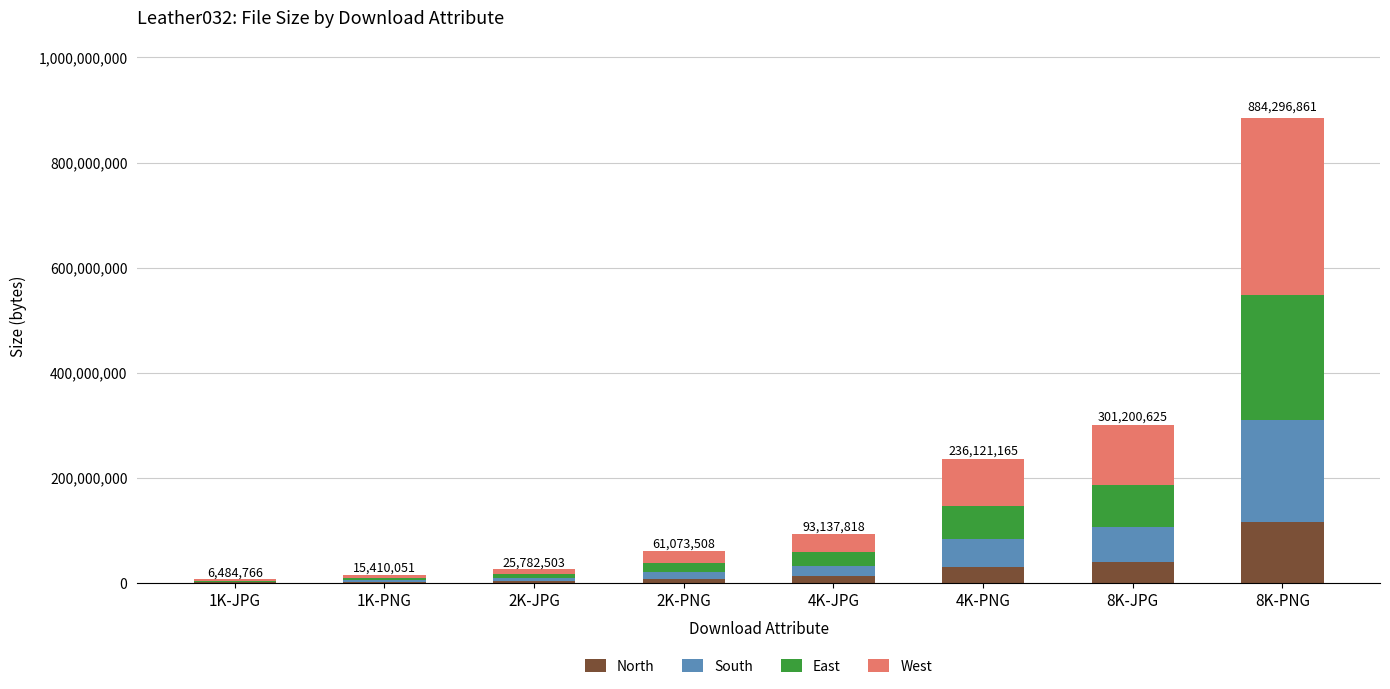

What is the sum of all North values?

211055948.6